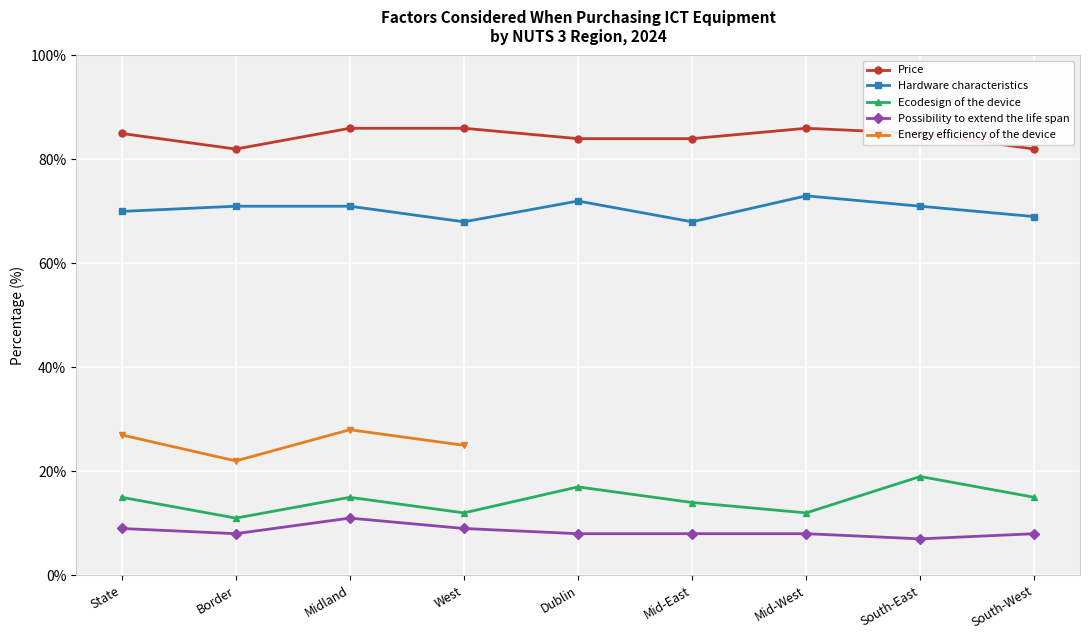

What is the highest value of the Price series?

86